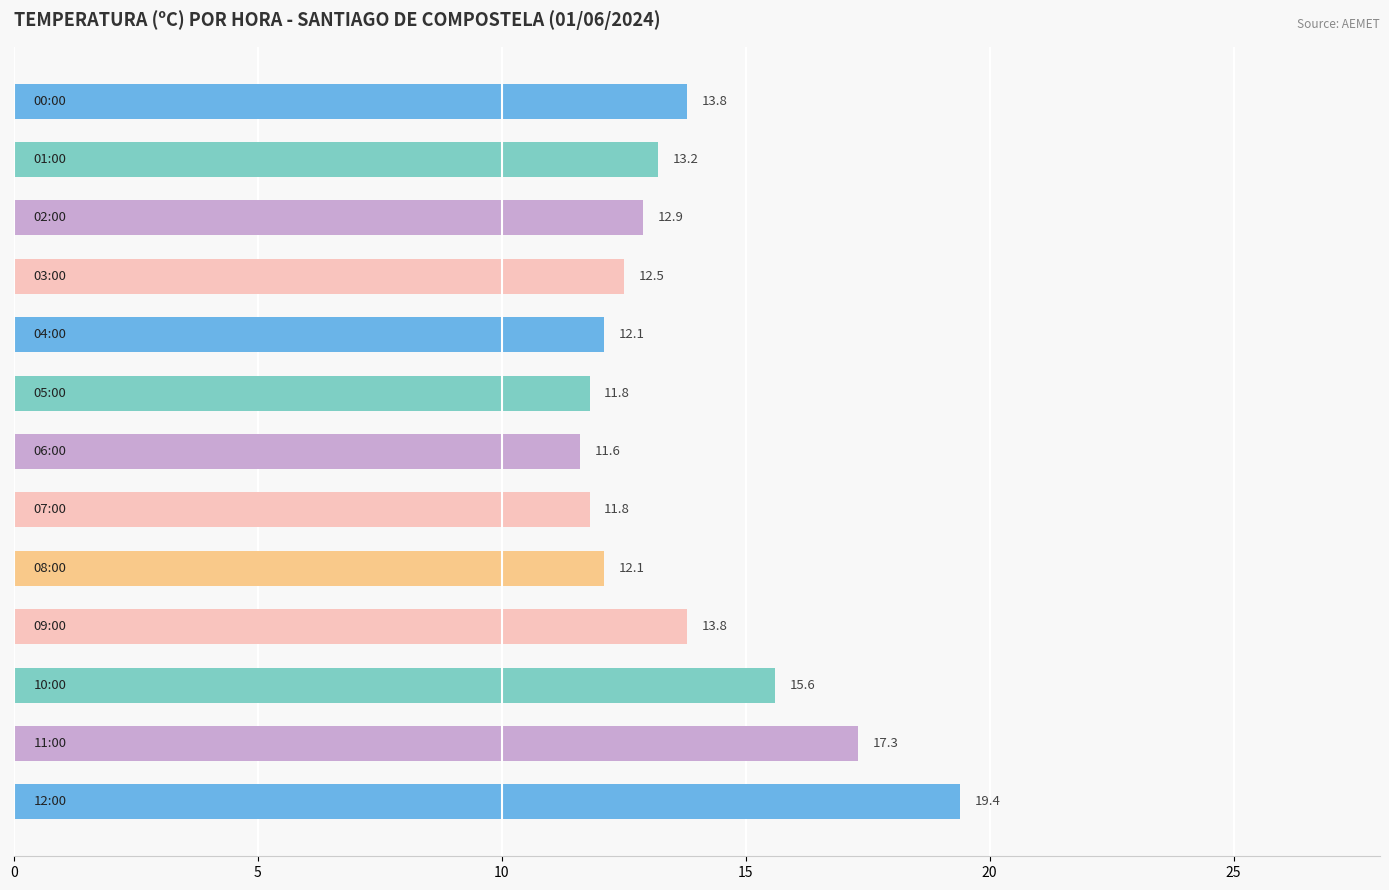

What is the smallest value displayed?

11.6